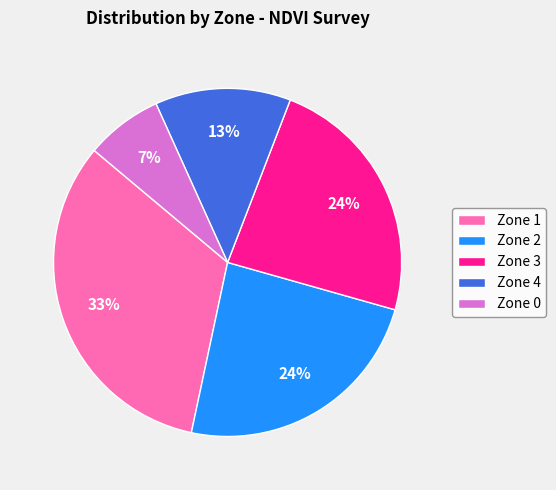

What percentage is the Zone 1 slice, to the nearest percent?

33%